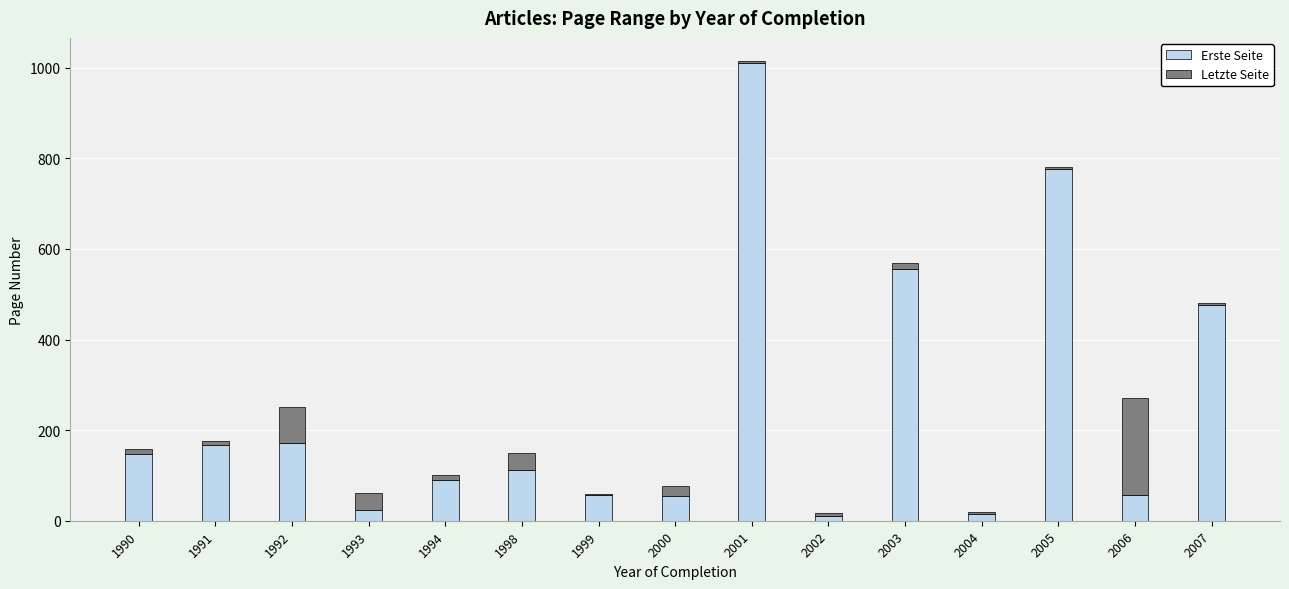

The Erste Seite series shows 76 at 1991. True or false?

False